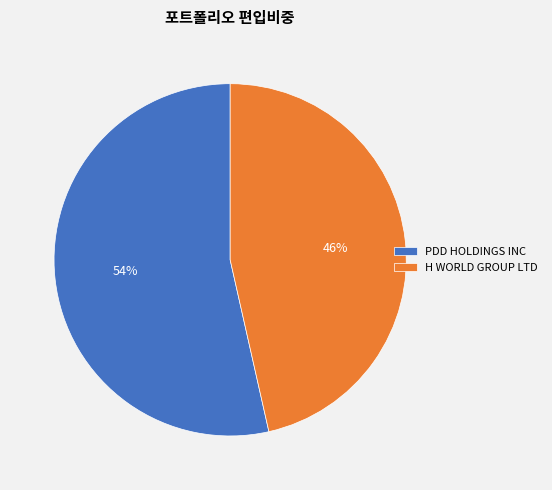

To the nearest percent, what is the average slice percentage?

50%